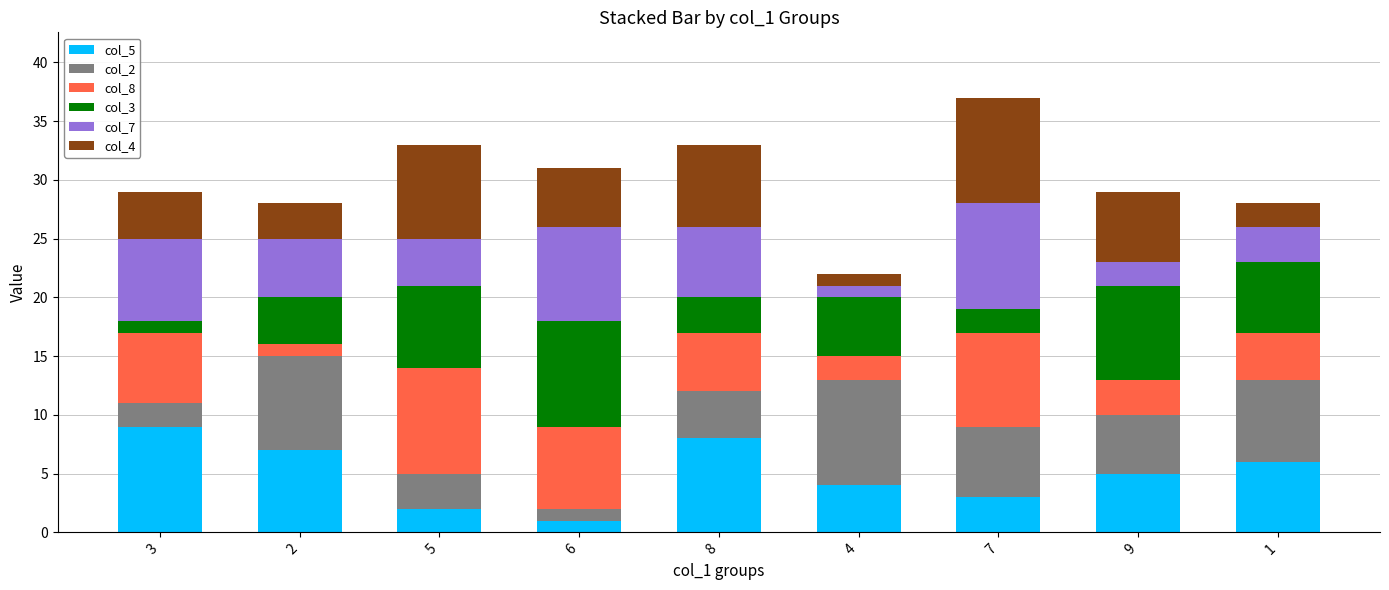

How many bars are there in total?

9